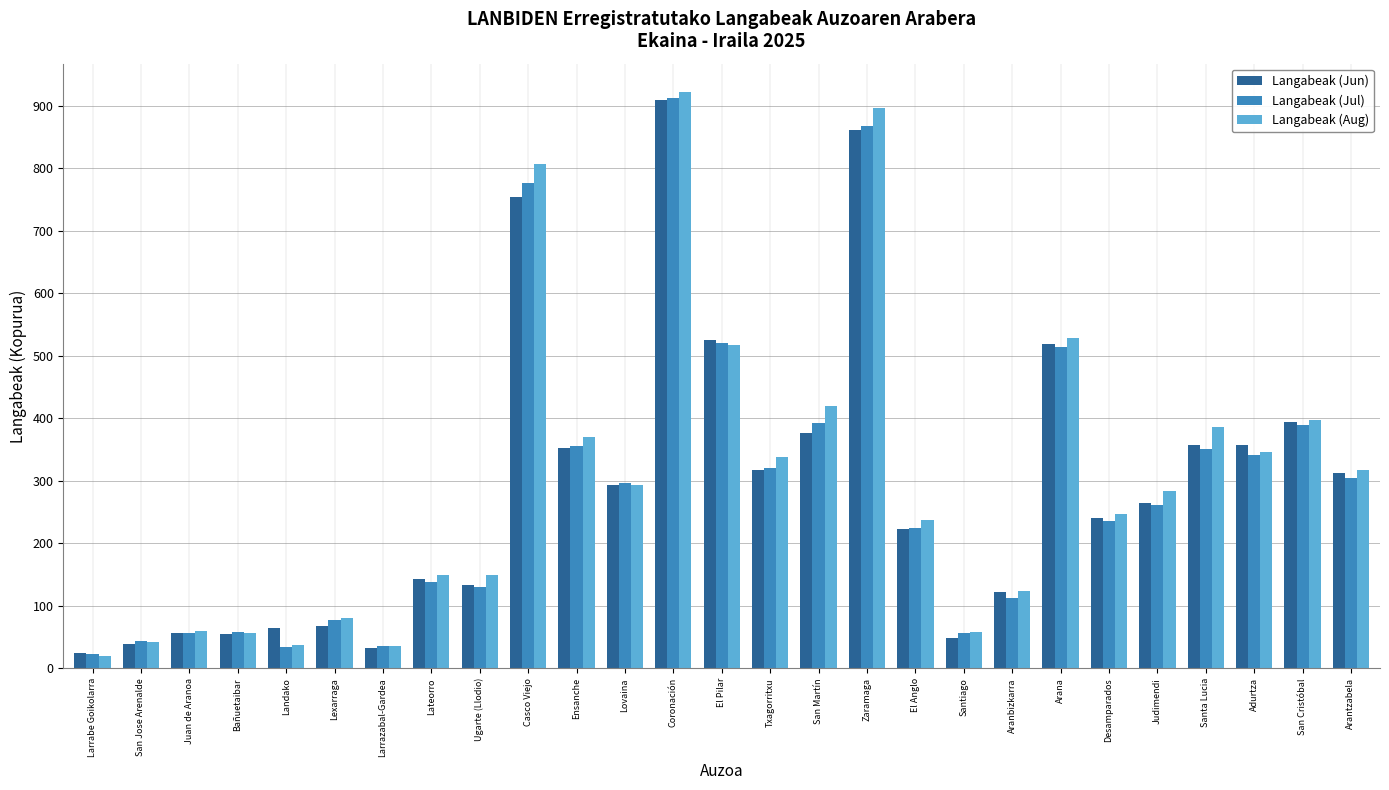

What position from the left is Larrazabal-Gardea?

7